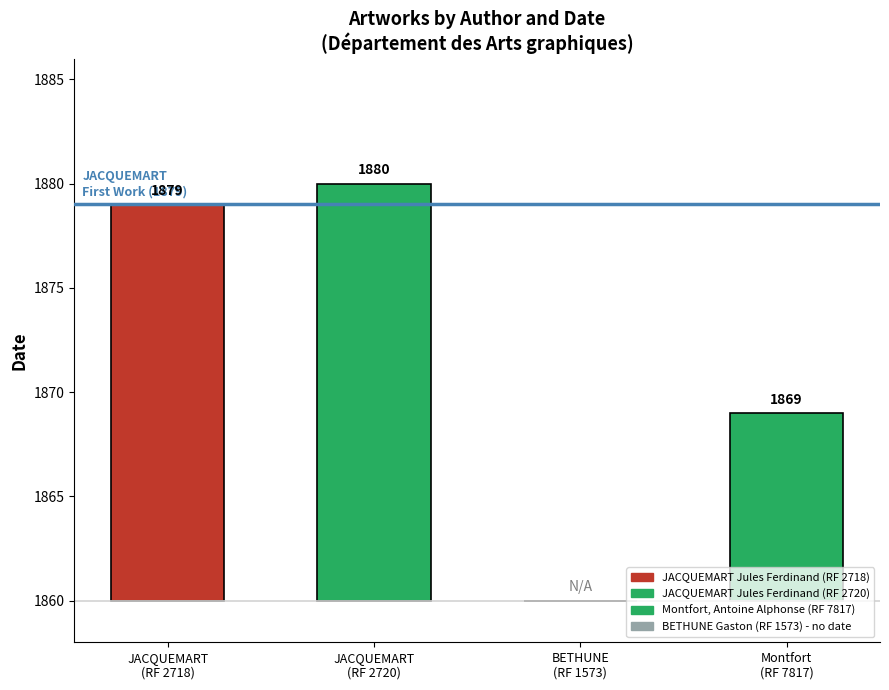

What position from the left is BETHUNE Gaston (RF 1573)?

3